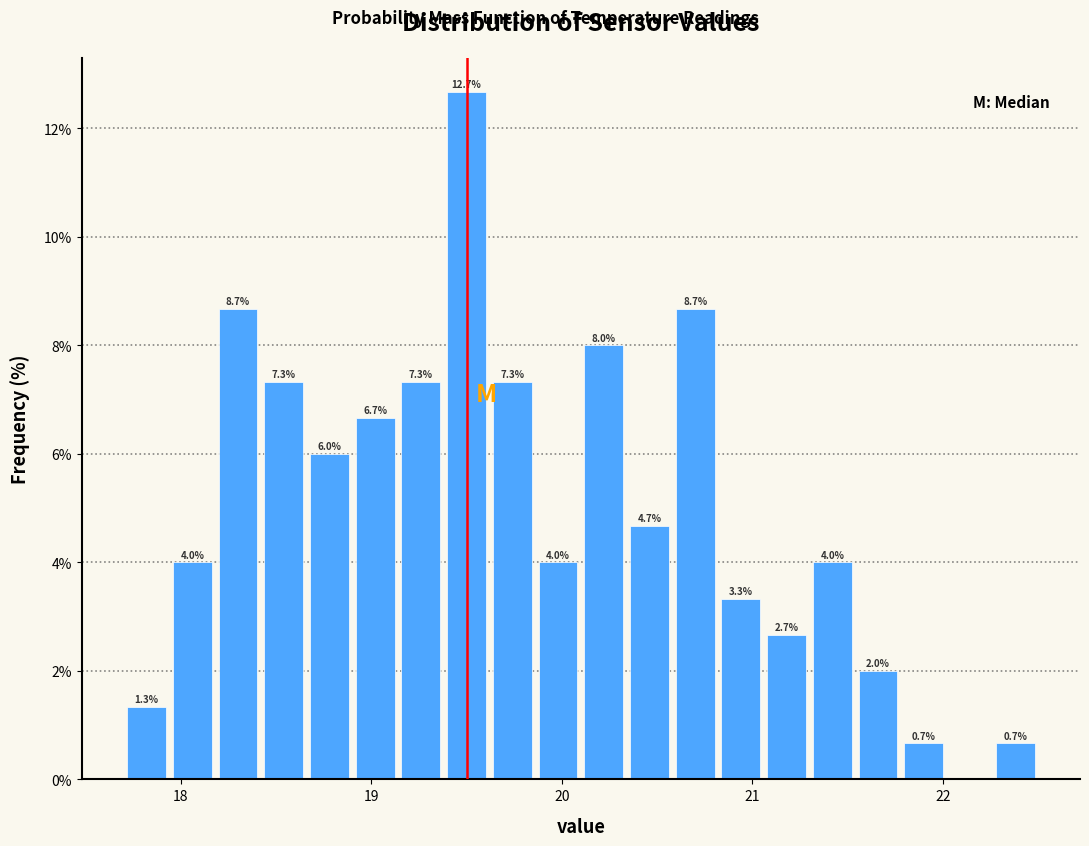

Read against the x-axis, roughly where is the centre of the tallest bar?

19.5